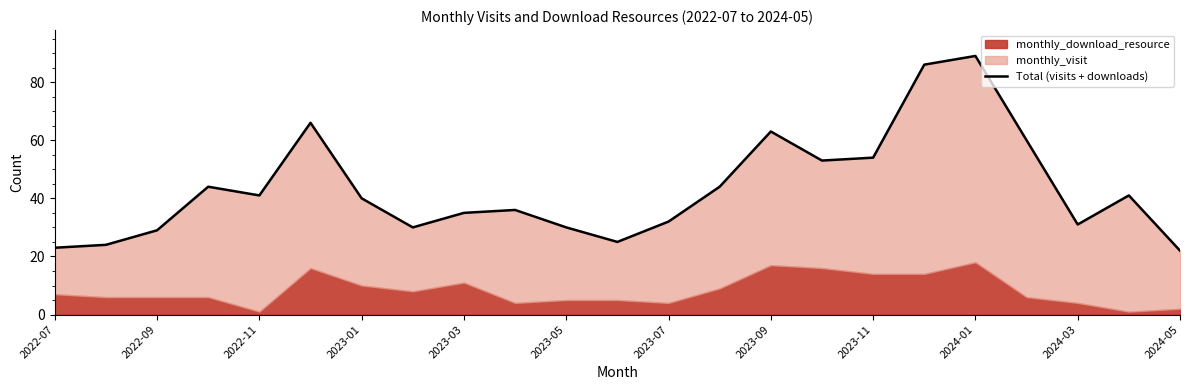

What is the sum of the values at 12 and 21?

73